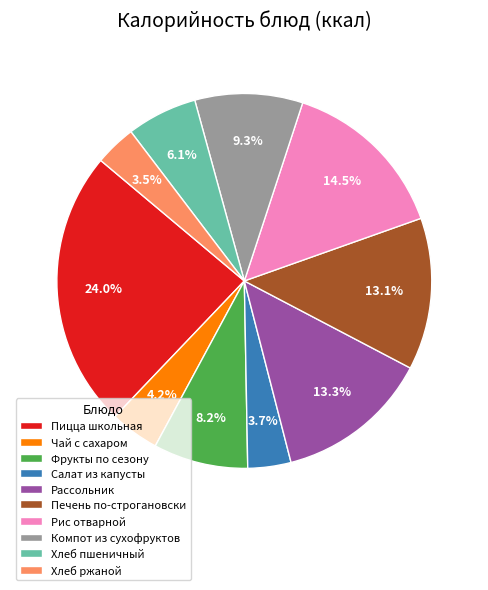

Which slice is the largest?

Пицца школьная